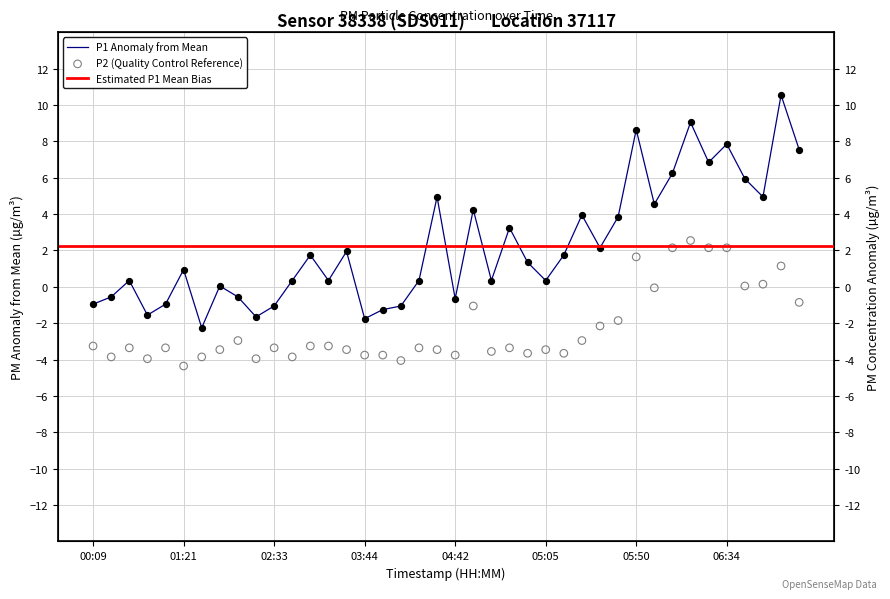

Which series contains the highest Y value?

P1